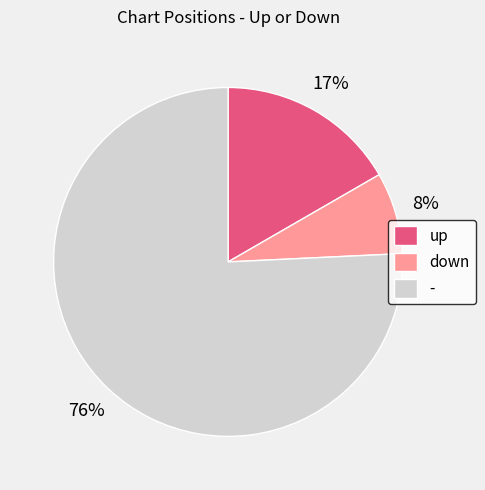

Is up the majority of the pie?

No